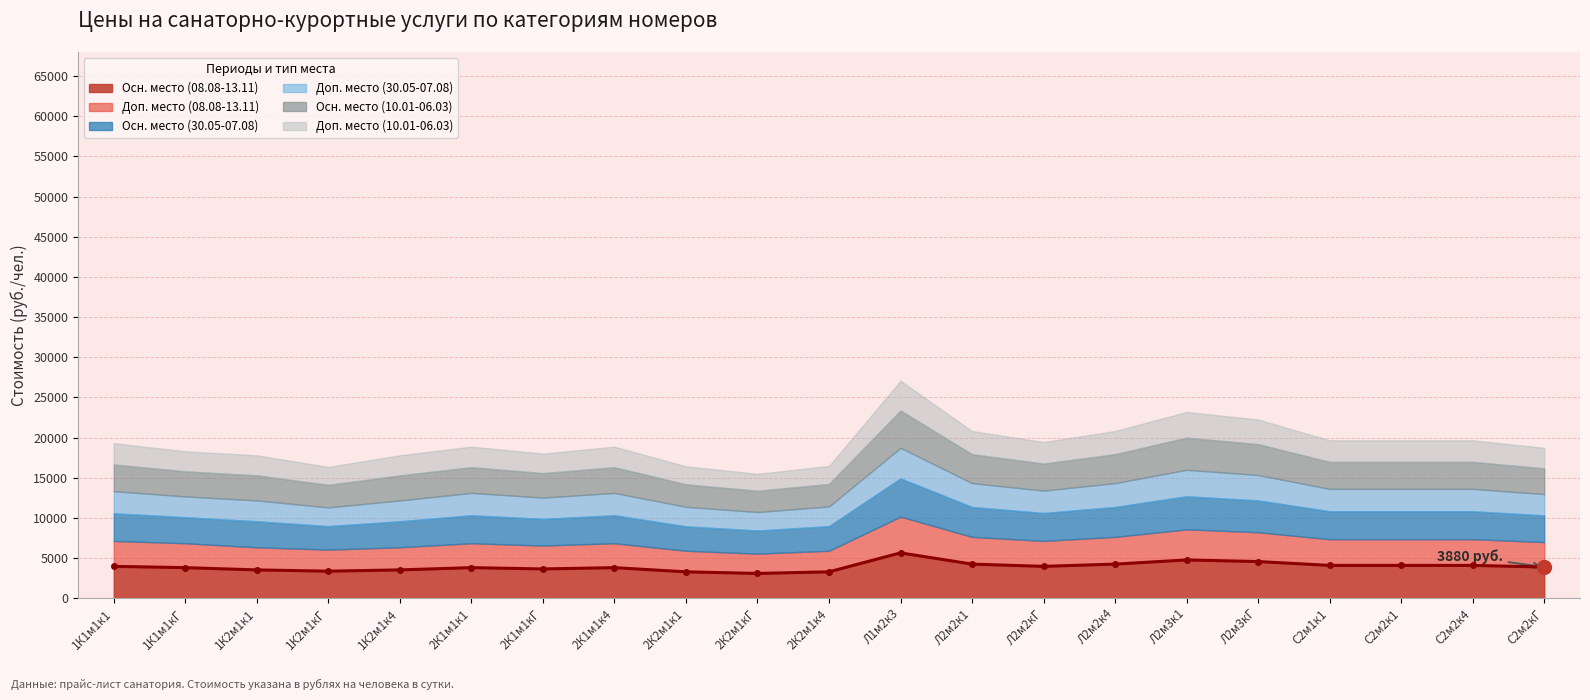

At which category does Осн. место (30.05-07.08) reach its first local valley?

1К2м1кГ